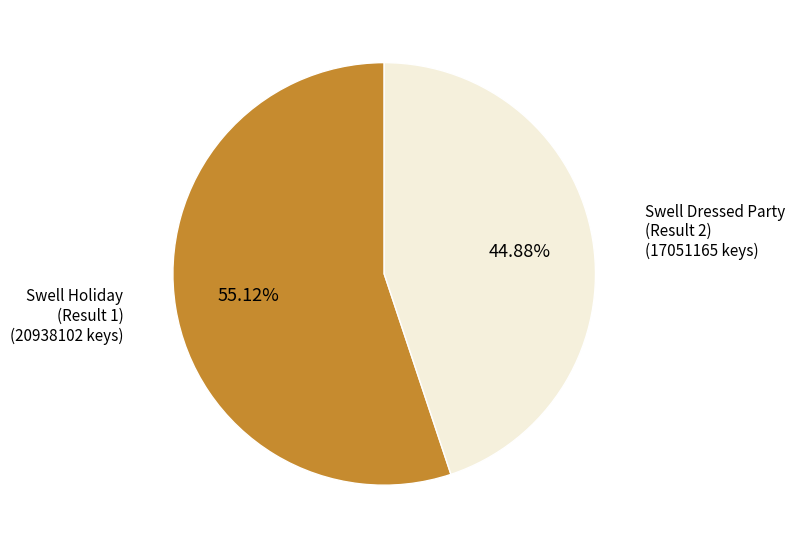

How many slices are in this pie chart?

2